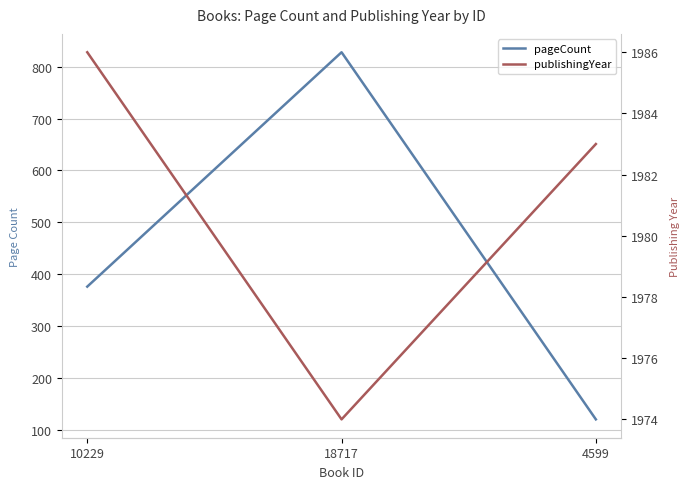

Is the value of publishingYear at 18717 greater than the value of pageCount at 18717?

Yes